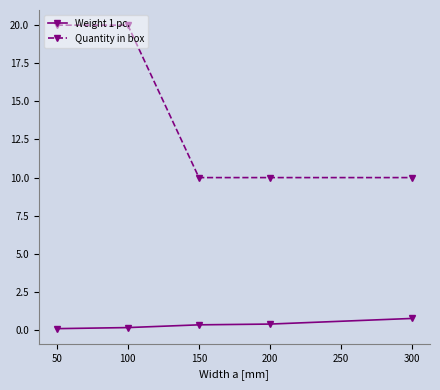

Does the chart display data point markers on the line(s)?

Yes